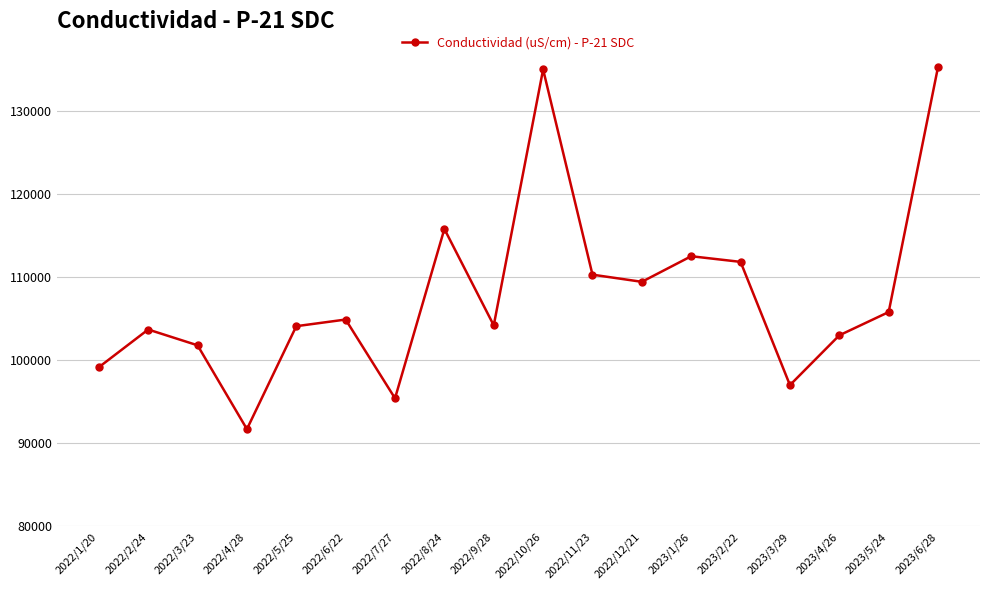

What is the difference between the values at 2022/12/21 and 2022/9/28?

5240